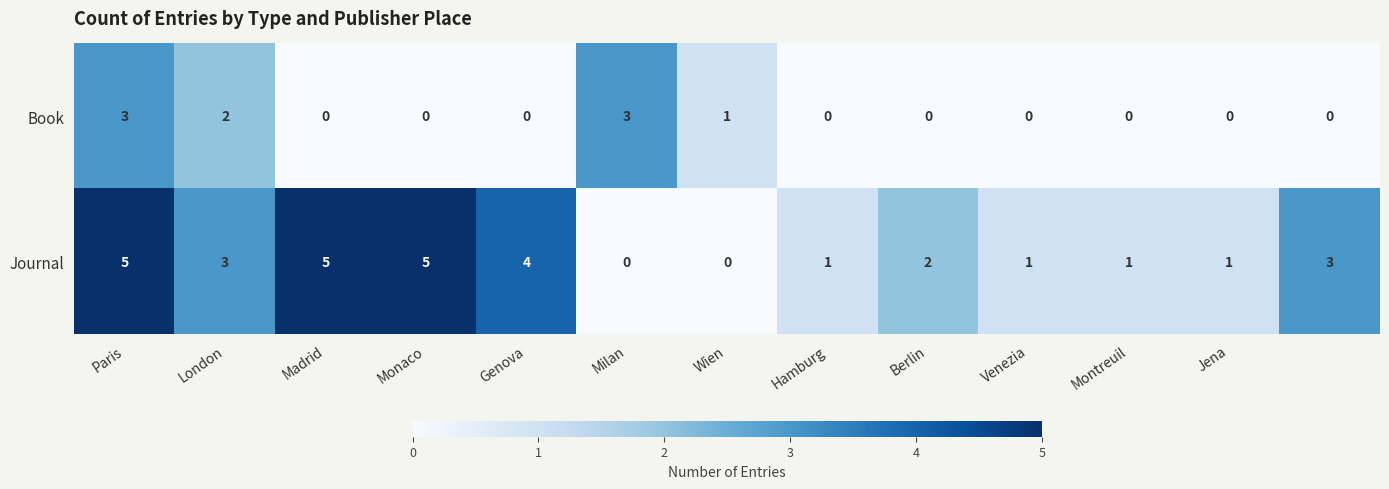

Reading left to right, list all the values displayed in this chart.

Book: 3	2	0	0	0	3	1	0	0	0	0	0	0
Journal: 5	3	5	5	4	0	0	1	2	1	1	1	3